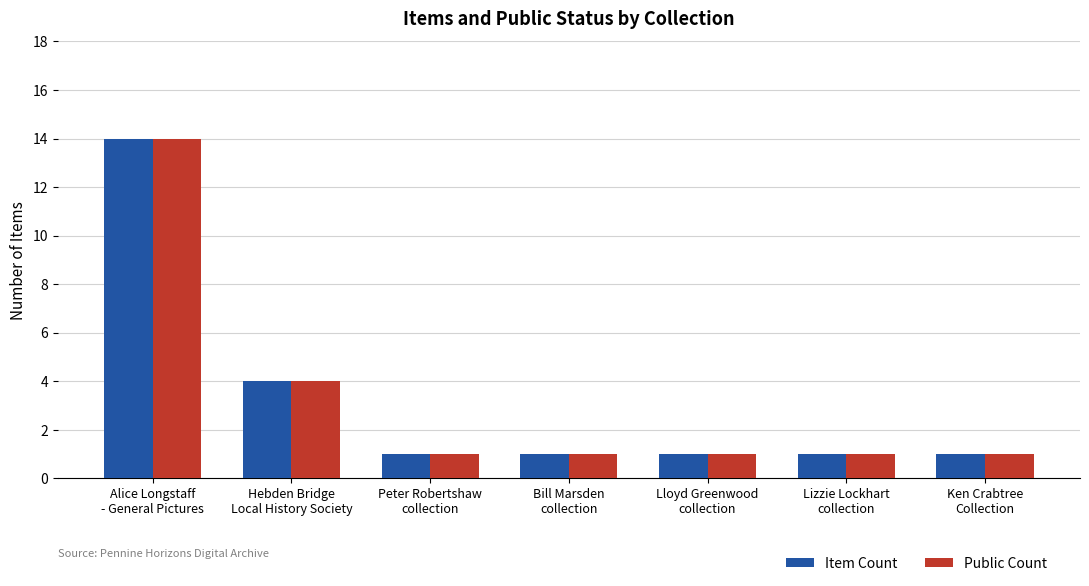

What is the average value of the Public Count series?

3